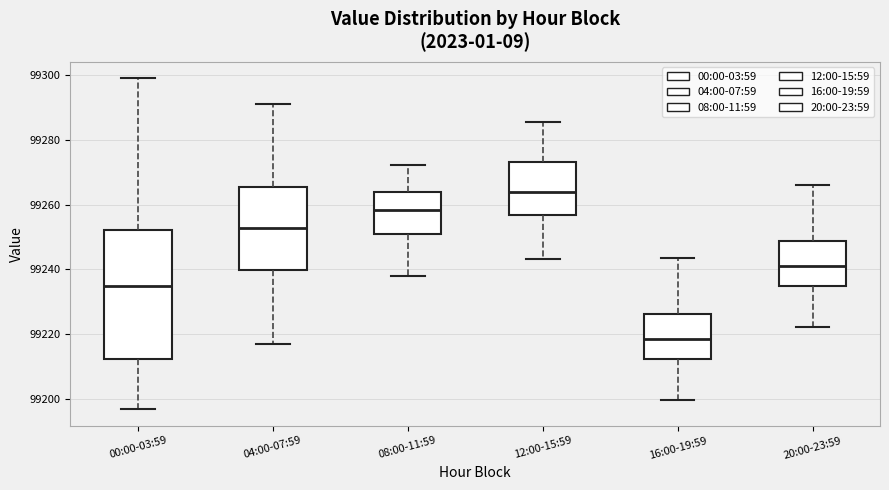

Which box's median line is the highest?

12:00-15:59